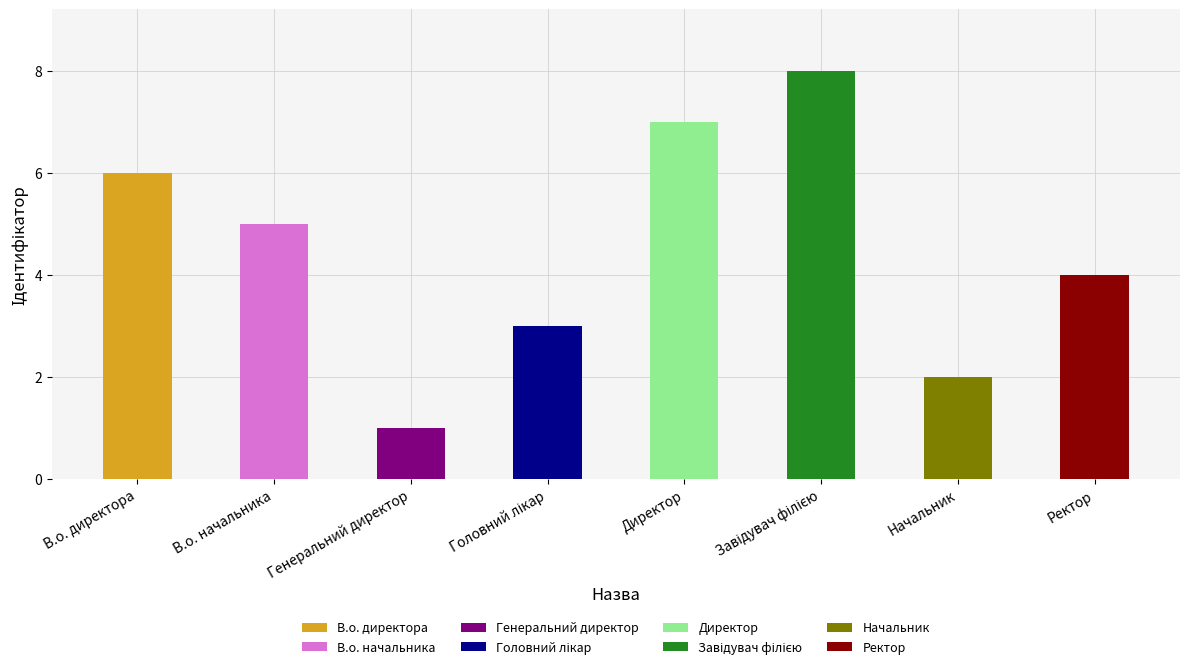

What is the difference between the maximum and minimum values?

7